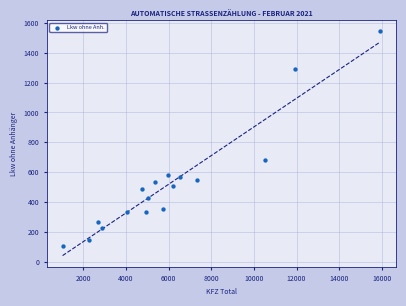

What Y value in the scatter plot is closest to 823?

680